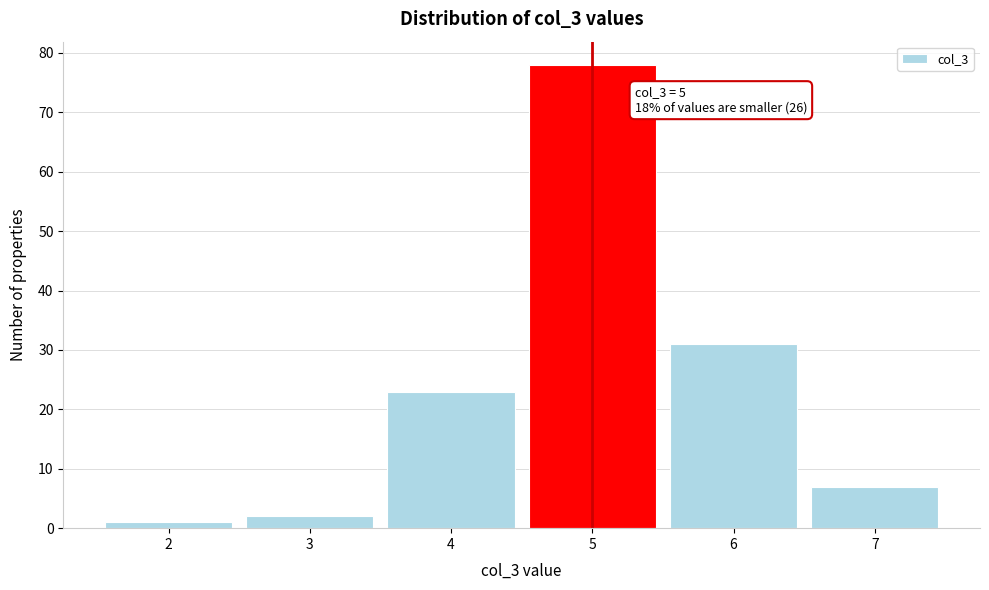

Which range on the x-axis has the tallest bar?

4.5 to 5.5